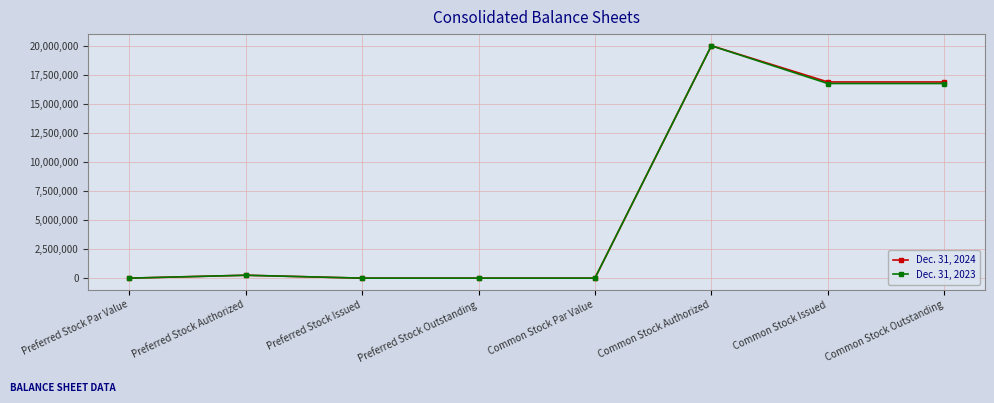

The value of Dec. 31, 2023 at Common Stock Authorized is 31105368. True or false?

False